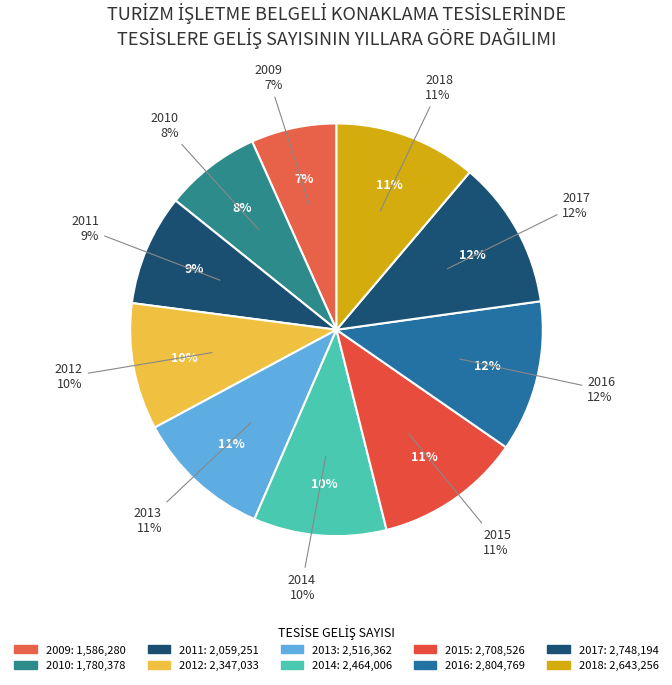

How many slices are in this pie chart?

10